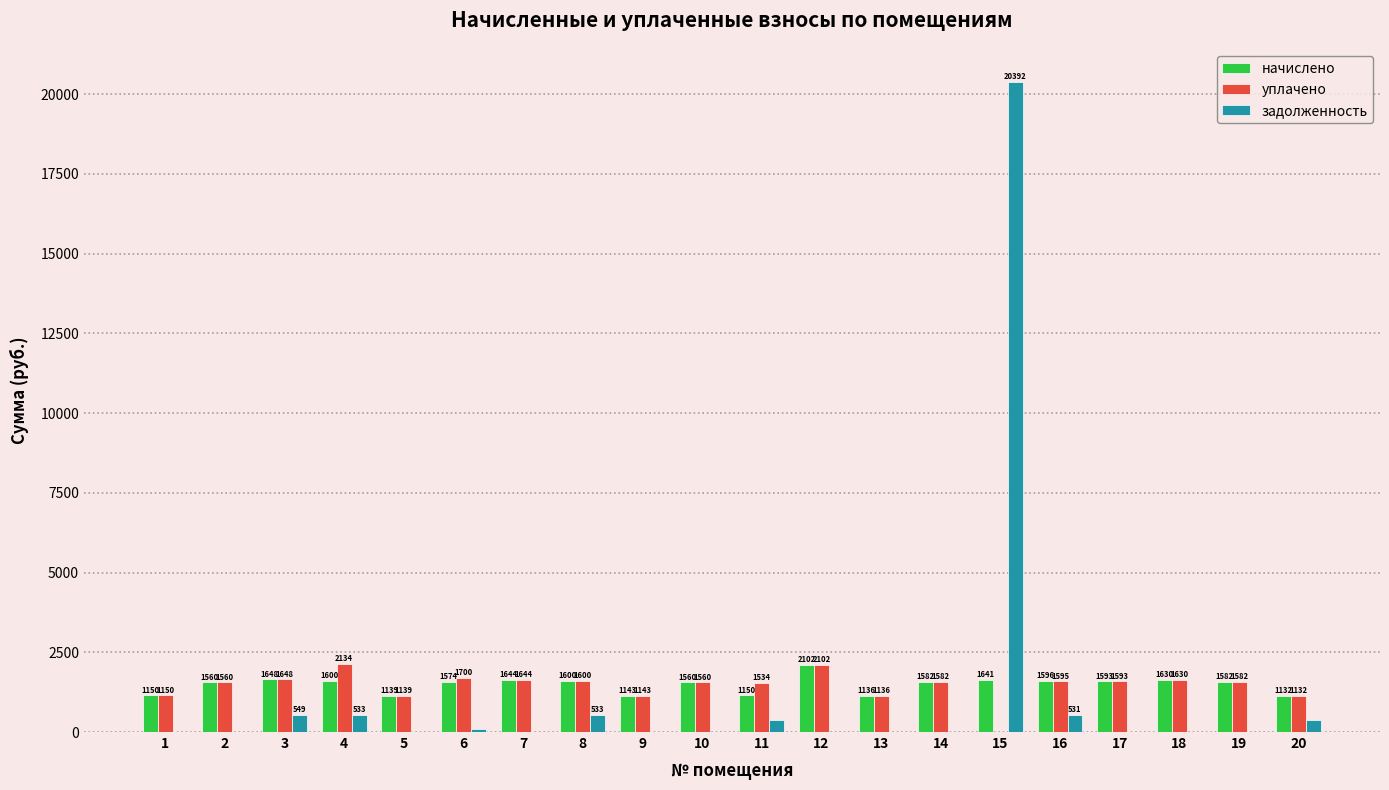

How many data points in уплачено are above 1581?

11